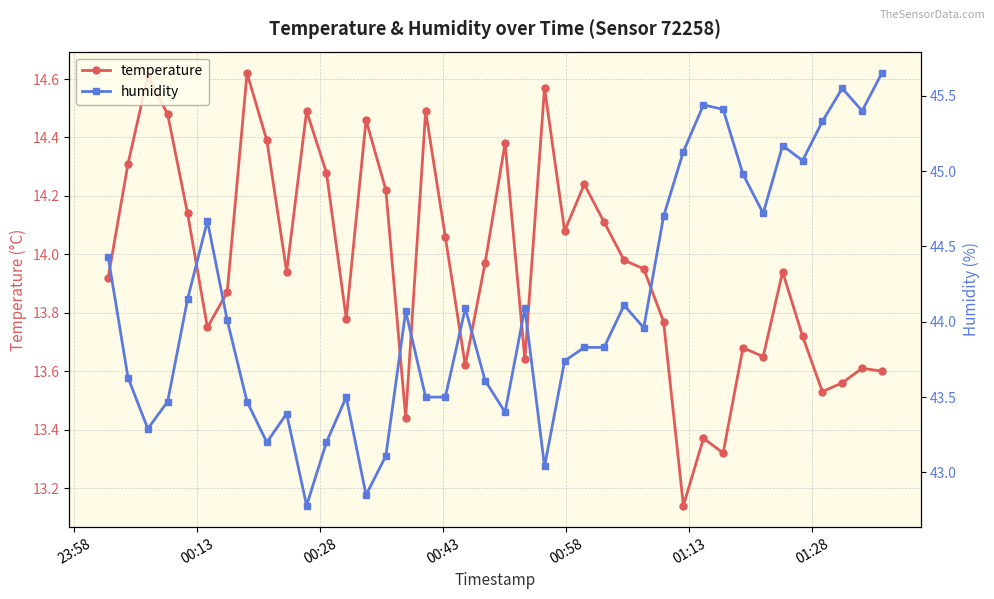

What is the value of the humidity point at the 17th from the left?

43.5